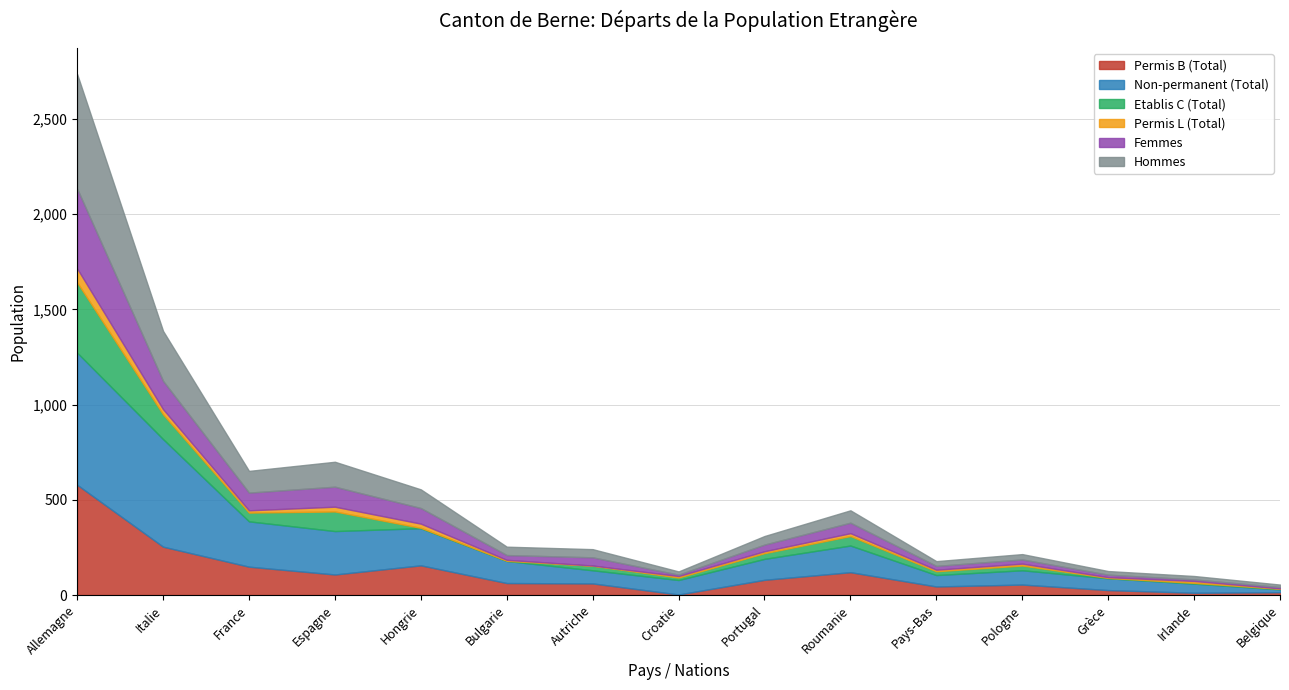

What is the value of the Non-permanent (Total) point at the 4th from the left?

228